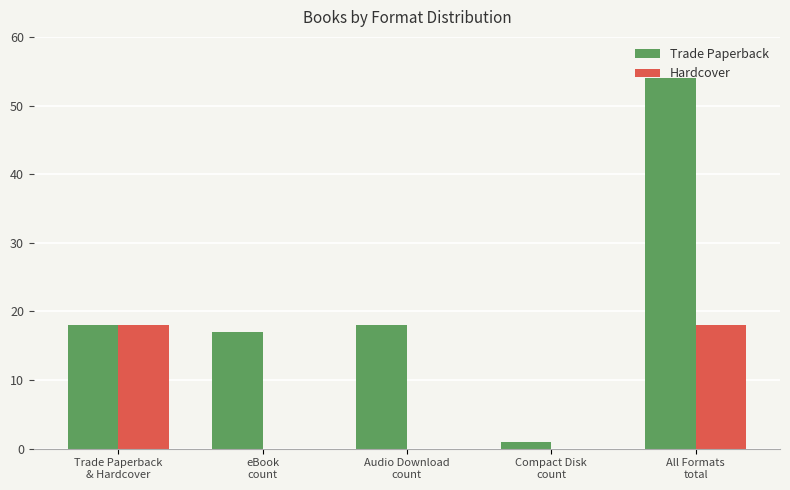

What is the maximum value shown in the chart?

54